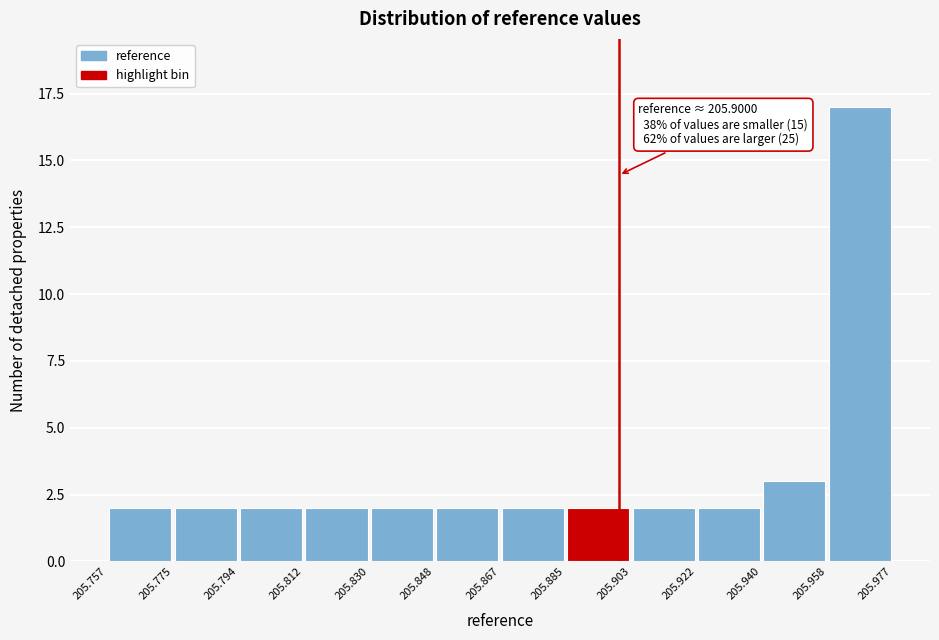

Which range on the x-axis has the tallest bar?

205.958 to 205.977